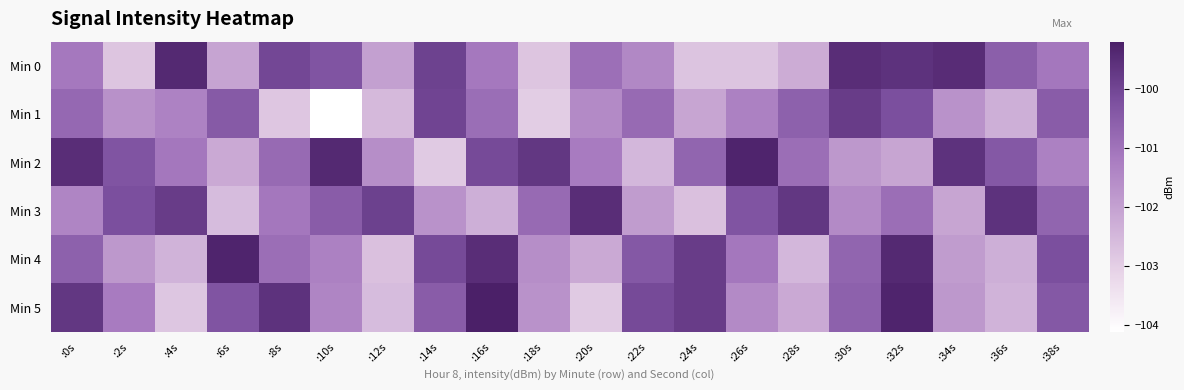

At :8s, list the series in order from smallest to largest.

Min 1, Min 3, Min 4, Min 2, Min 0, Min 5